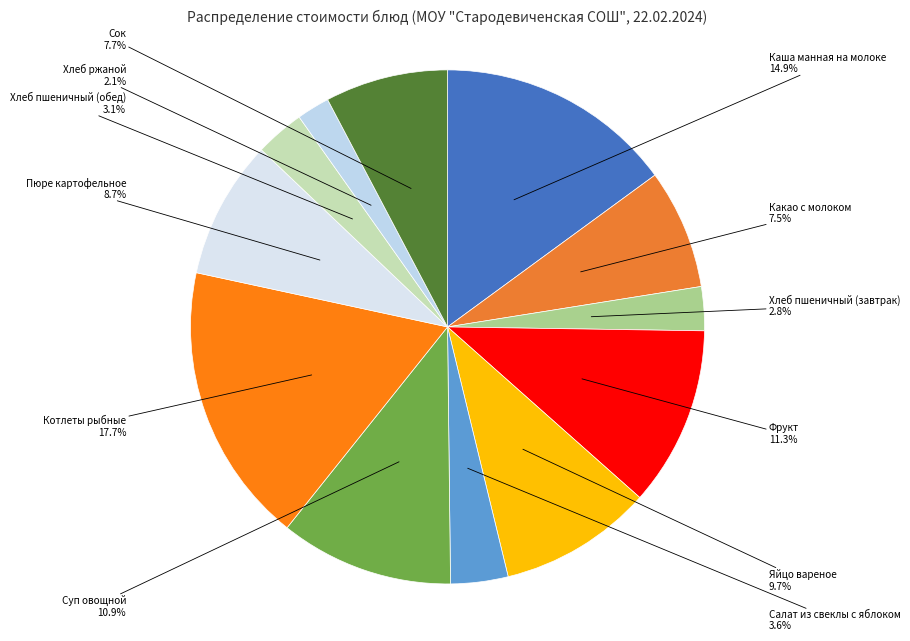

Is Хлеб ржаной the majority of the pie?

No